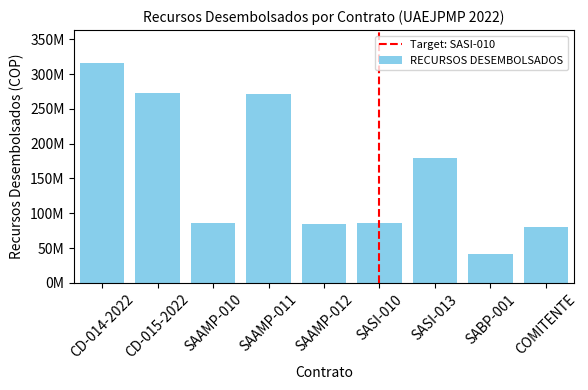

The value at SAAMP-011 is 462532587.1. True or false?

False